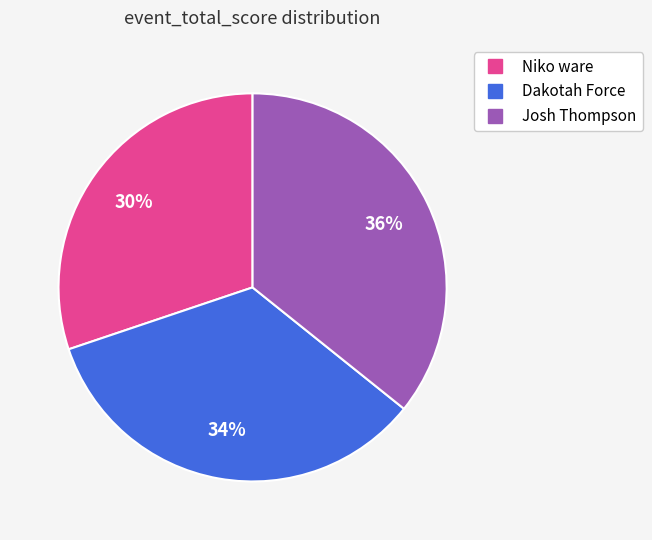

Is Niko ware the majority of the pie?

No